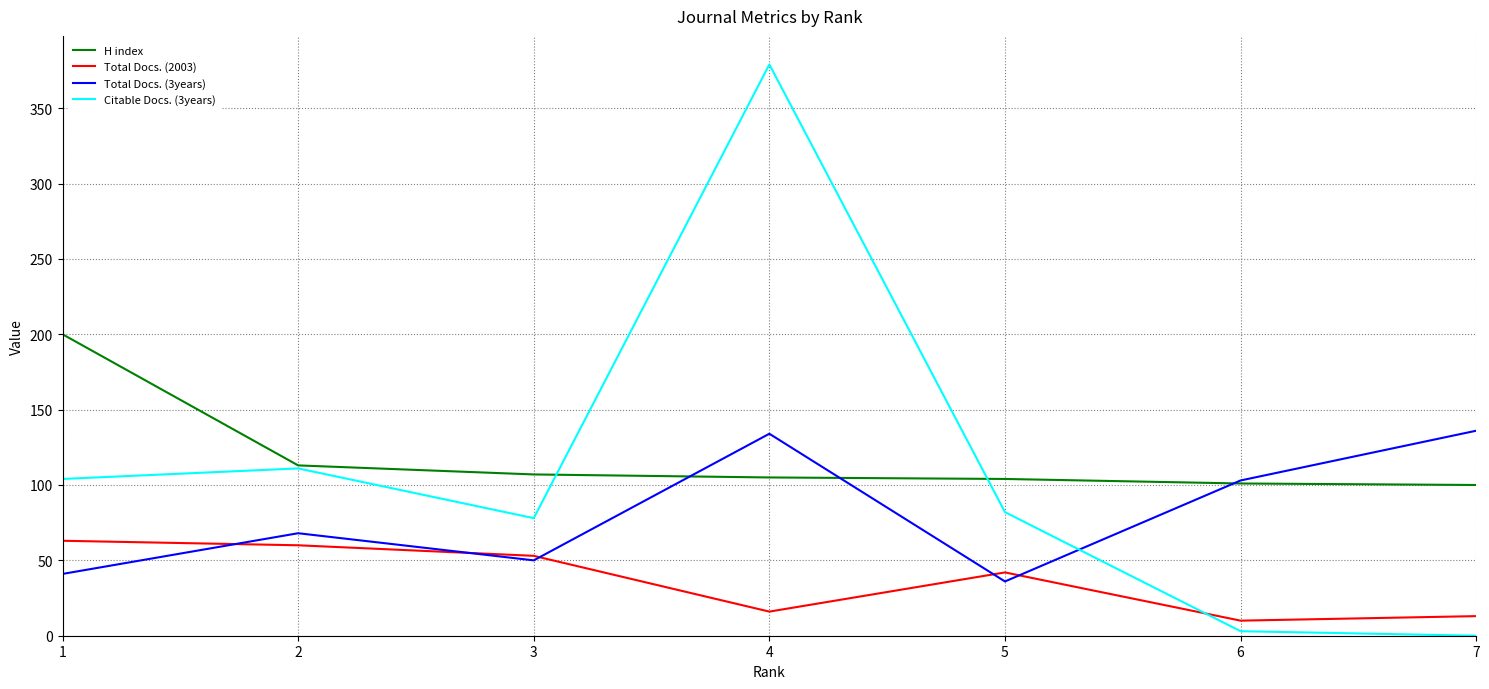

True or false: Citable Docs. (3years) has a value of 3 at 6.

True